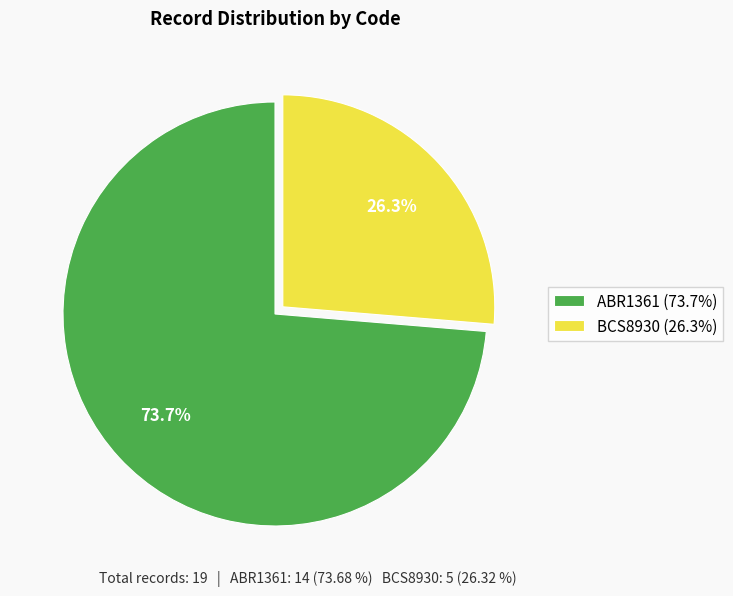

Count the number of slices in the pie.

2